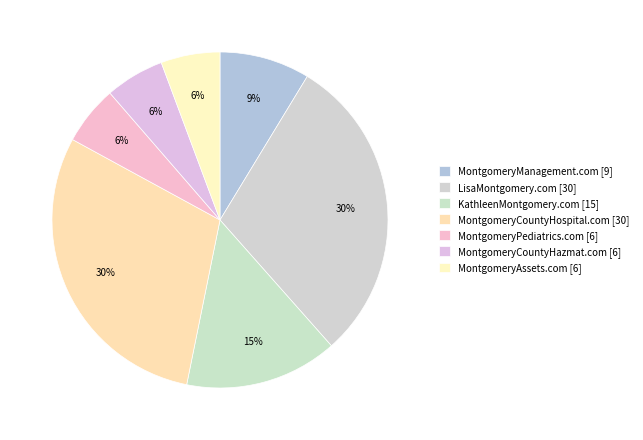

How many slices are in this pie chart?

7